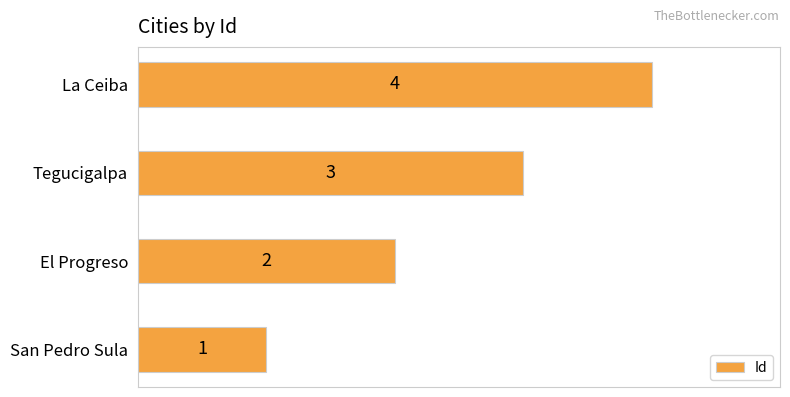

True or false: the data shows 1 at San Pedro Sula.

True